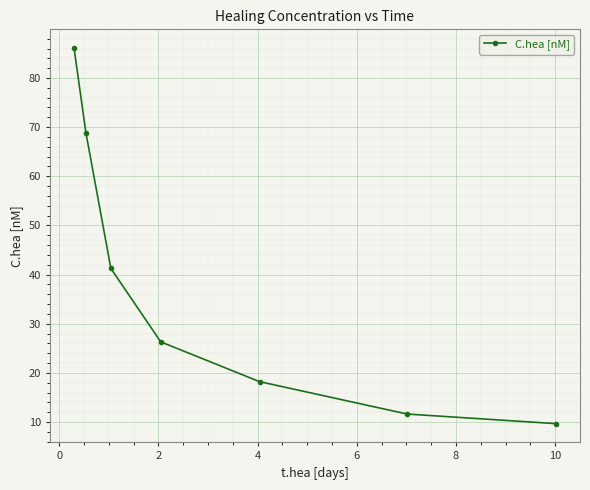

Reading right to left, transcribe all the data shown in this chart.

9.7	11.6	18.2	26.3	41.2	68.8	86.1